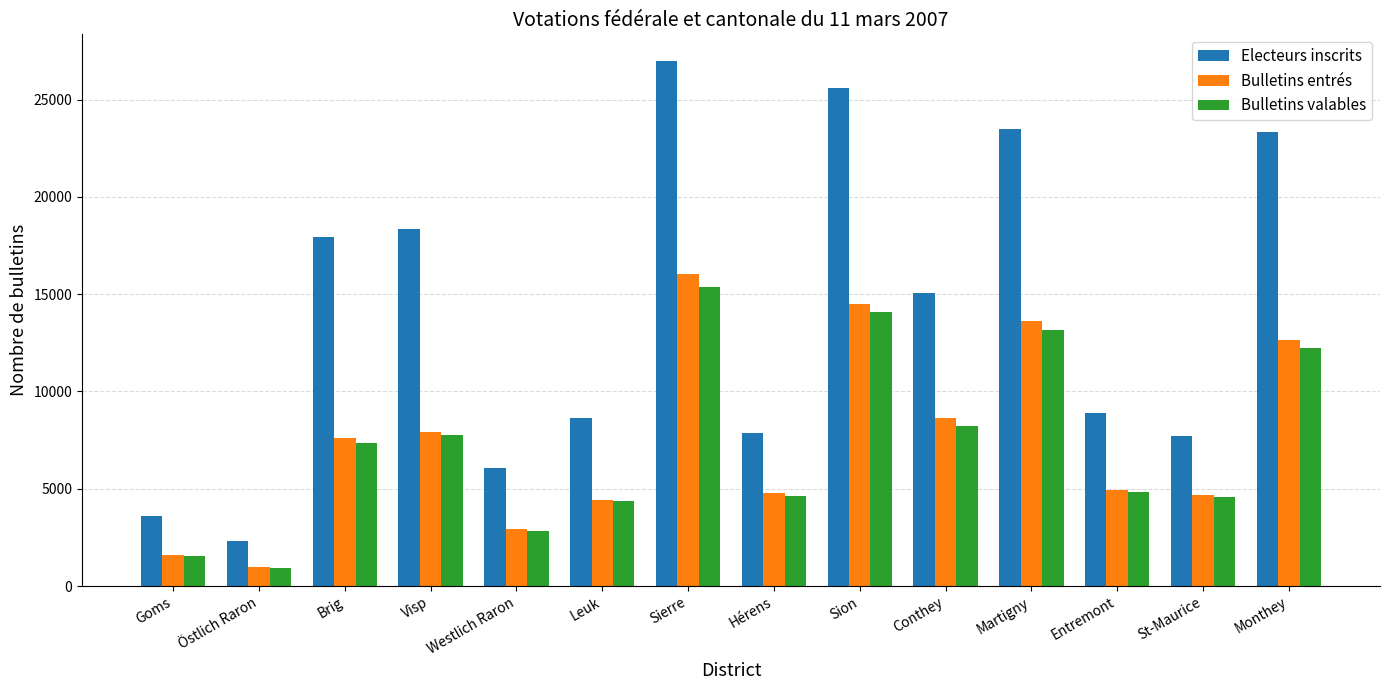

What is the difference between the maximum and second lowest values in the Bulletins entrés series?

14431